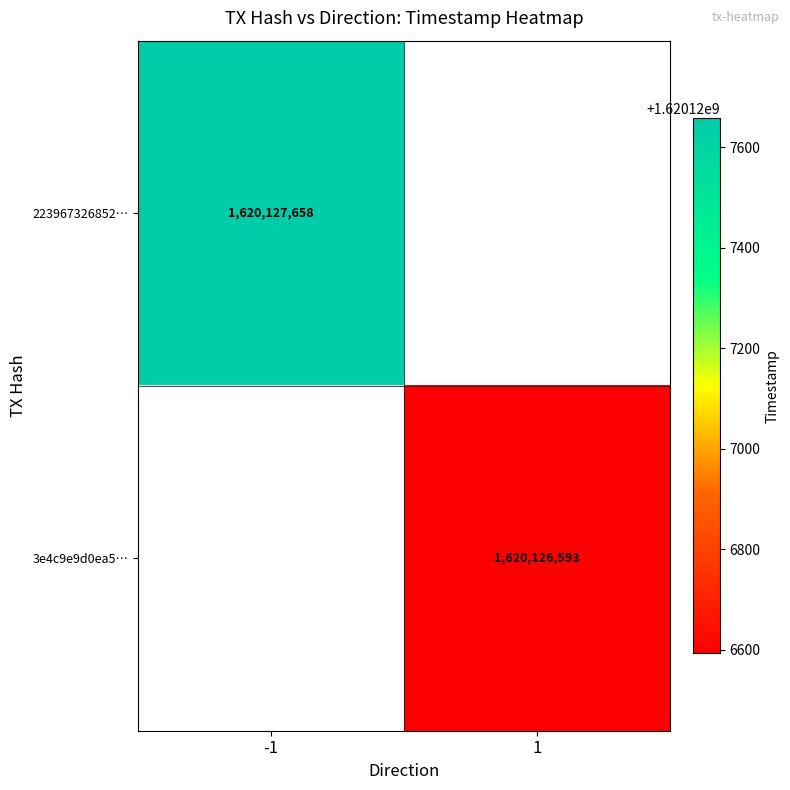

Which series has the largest range (max minus min)?

223967326852faa07c535e4394e7681e48363e3